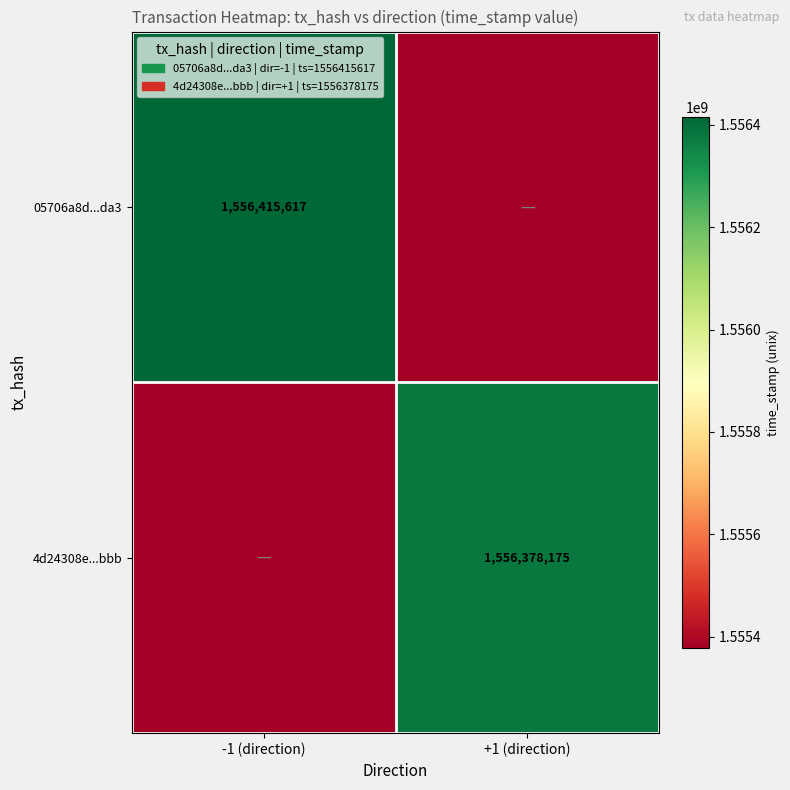

The value of 4d24308e...bbb at +1 (direction) is 1556378175. True or false?

True